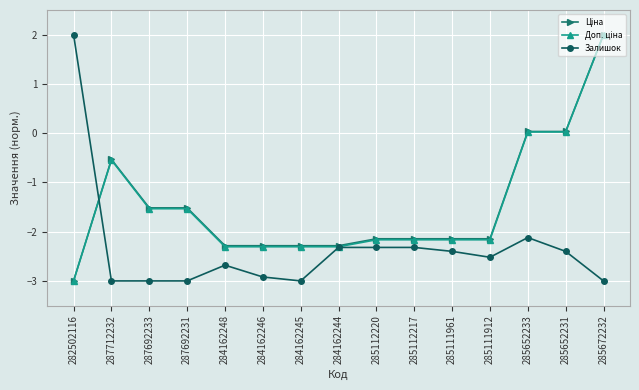

At how many categories does at least one series exceed -1?

5